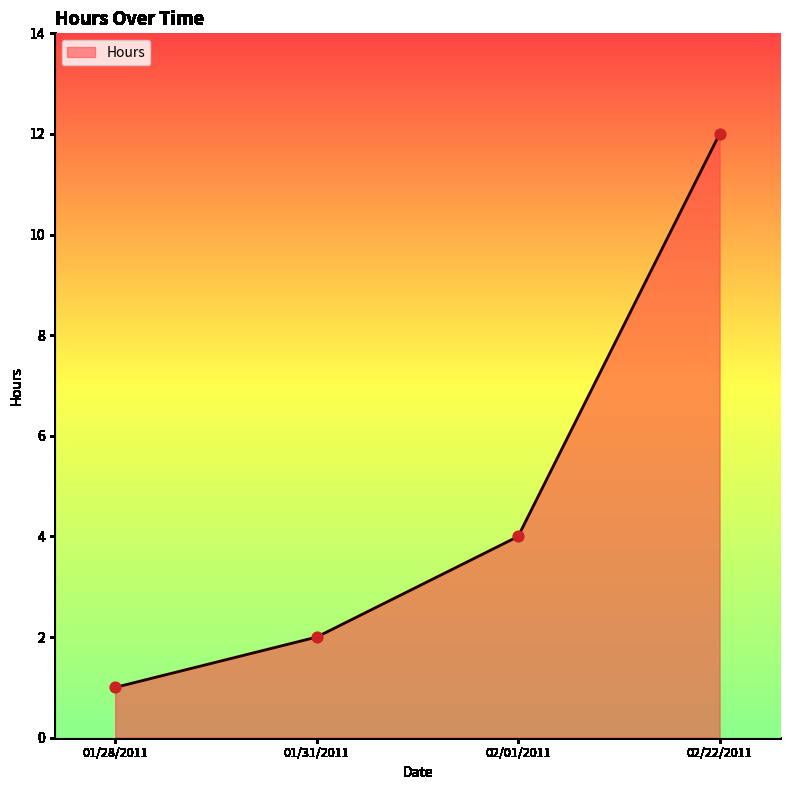

Between 02/22/2011 and 01/28/2011, which is larger?

02/22/2011